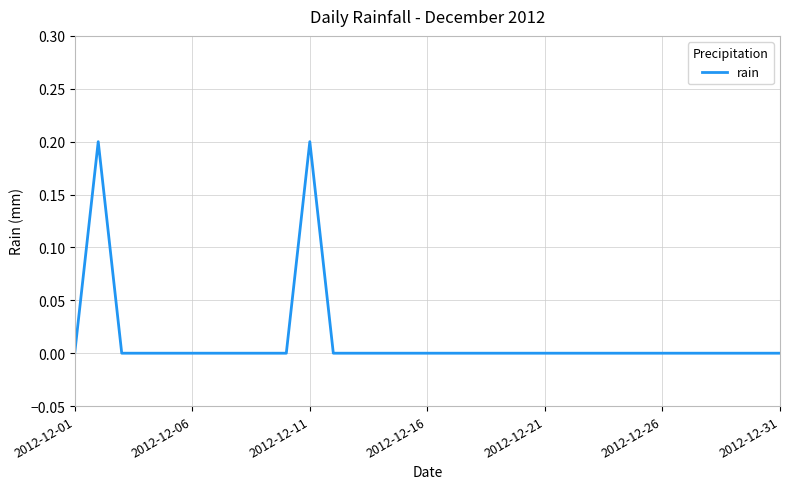

How many categories are shown in the chart?

31